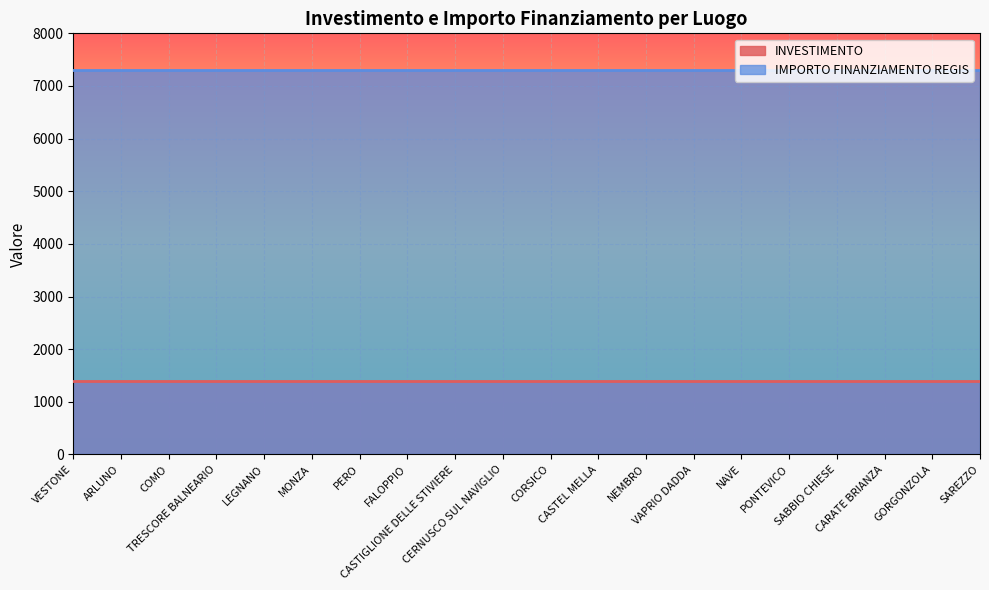

Rank the series by their maximum value, from lowest to highest.

INVESTIMENTO, IMPORTO FINANZIAMENTO REGIS